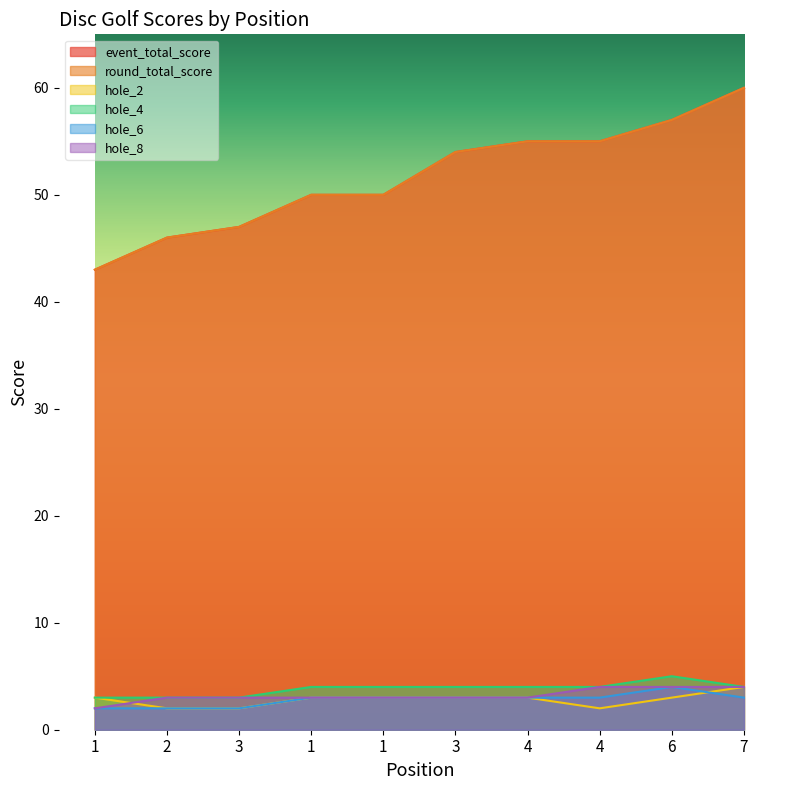

What are all the series names shown in the legend?

event_total_score, round_total_score, hole_2, hole_4, hole_6, hole_8